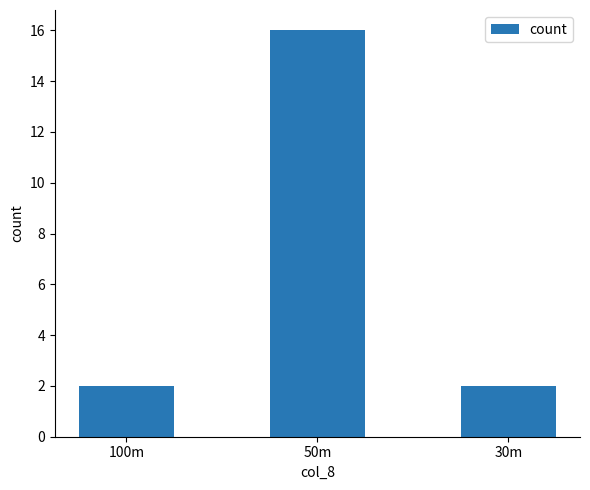

Count the values in the range 2 to 16.

3